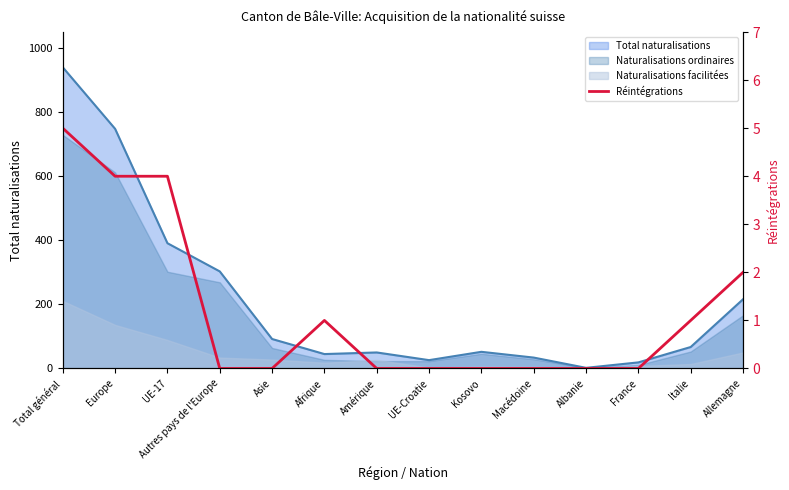

Reading right to left, list all the values displayed in this chart.

Allemagne=2	Italie=1	France=0	Albanie=0	Macédoine=0	Kosovo=0	UE-Croatie=0	Amérique=0	Afrique=1	Asie=0	Autres pays de l'Europe=0	UE-17=4	Europe=4	Total général=5